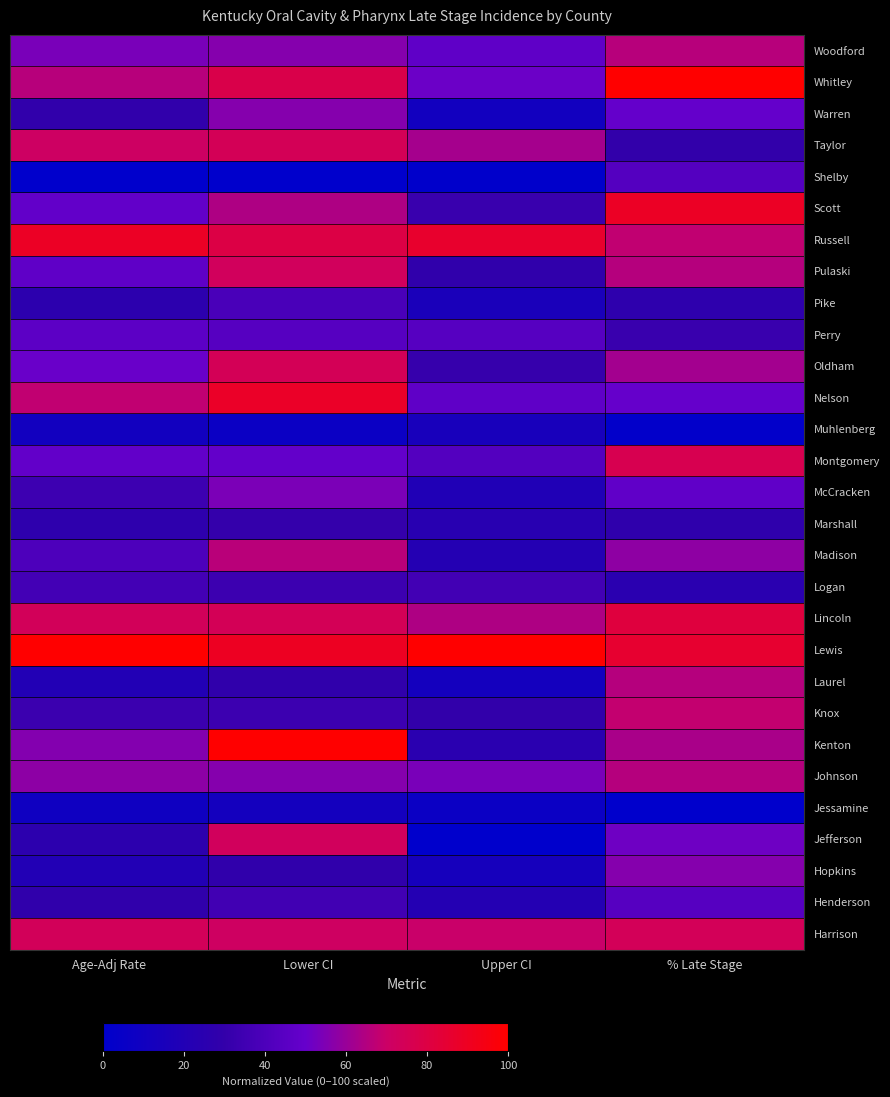

Which series has the largest range (max minus min)?

Kenton